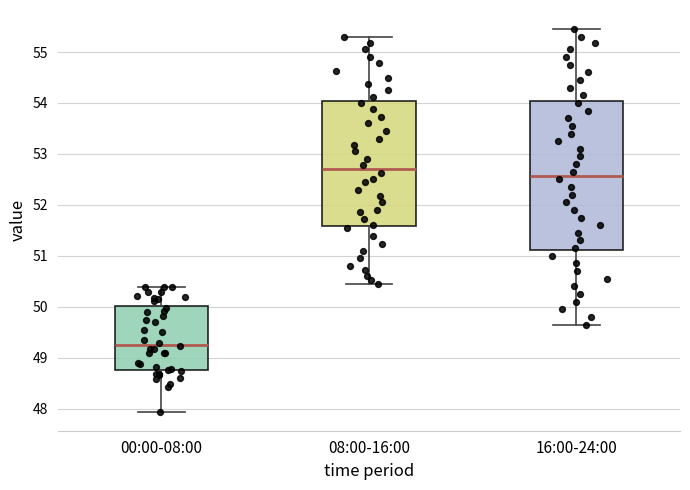

Where does the median line of the box for 00:00-08:00 sit on the y-axis? The values are not printed on the chart, so give them approximately, as read against the axis.

49.3